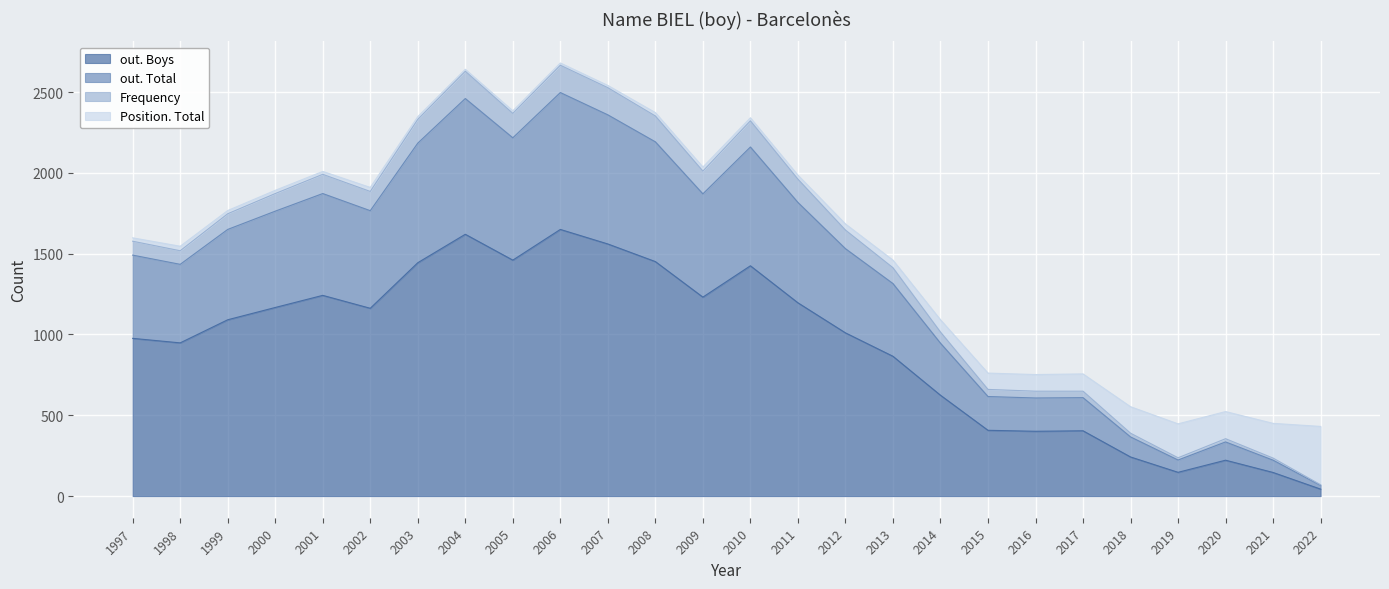

What is the maximum value for out. Boys?

1650